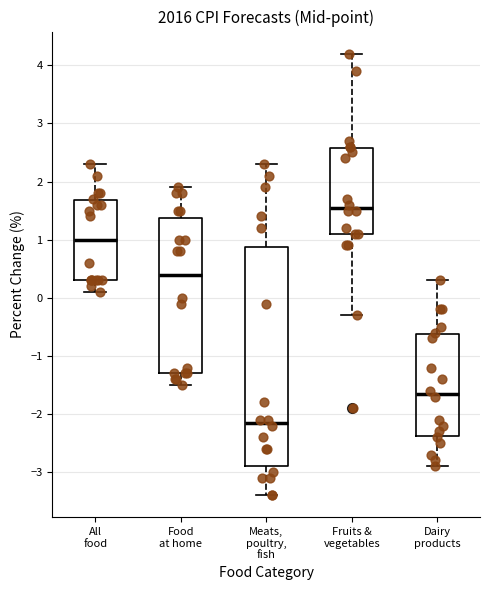

Which box has the lowest median line?

Meats, poultry, fish